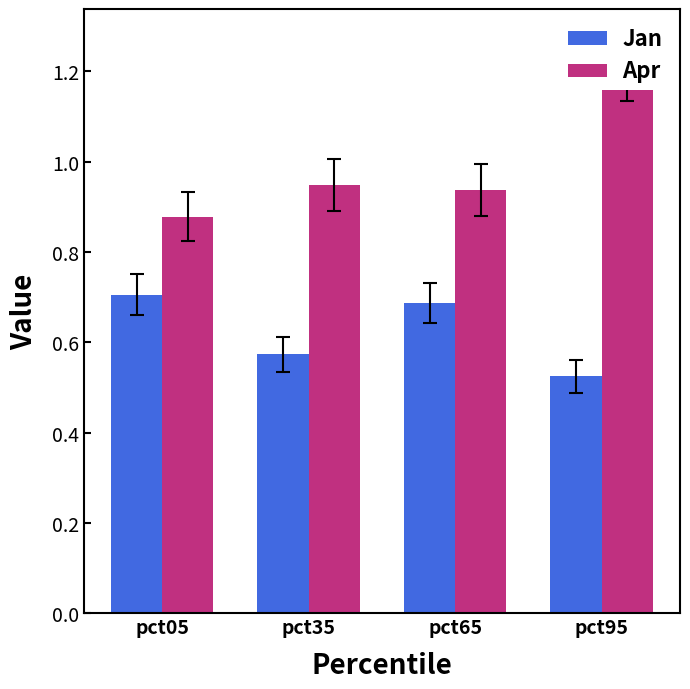

Reading left to right, extract all data points from this chart.

Jan: pct05=0.7	pct35=0.6	pct65=0.7	pct95=0.5
Apr: pct05=0.9	pct35=0.9	pct65=0.9	pct95=1.2